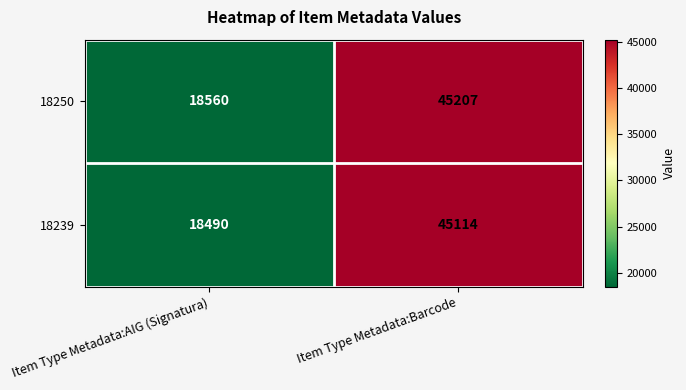

What is the average value of the 18239 series?

31802